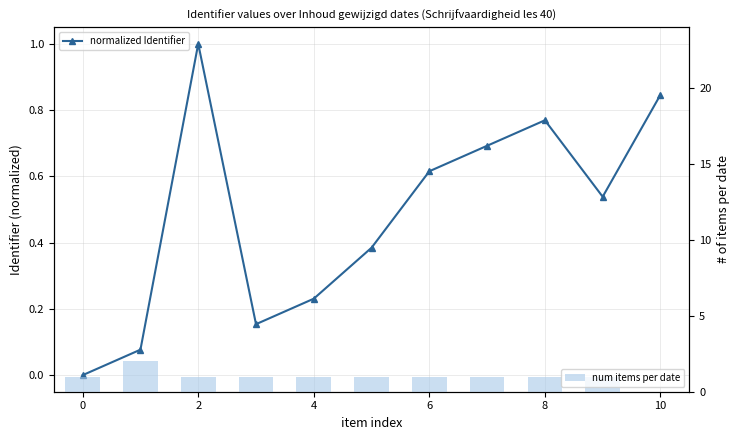

How many values exceed 0?

10